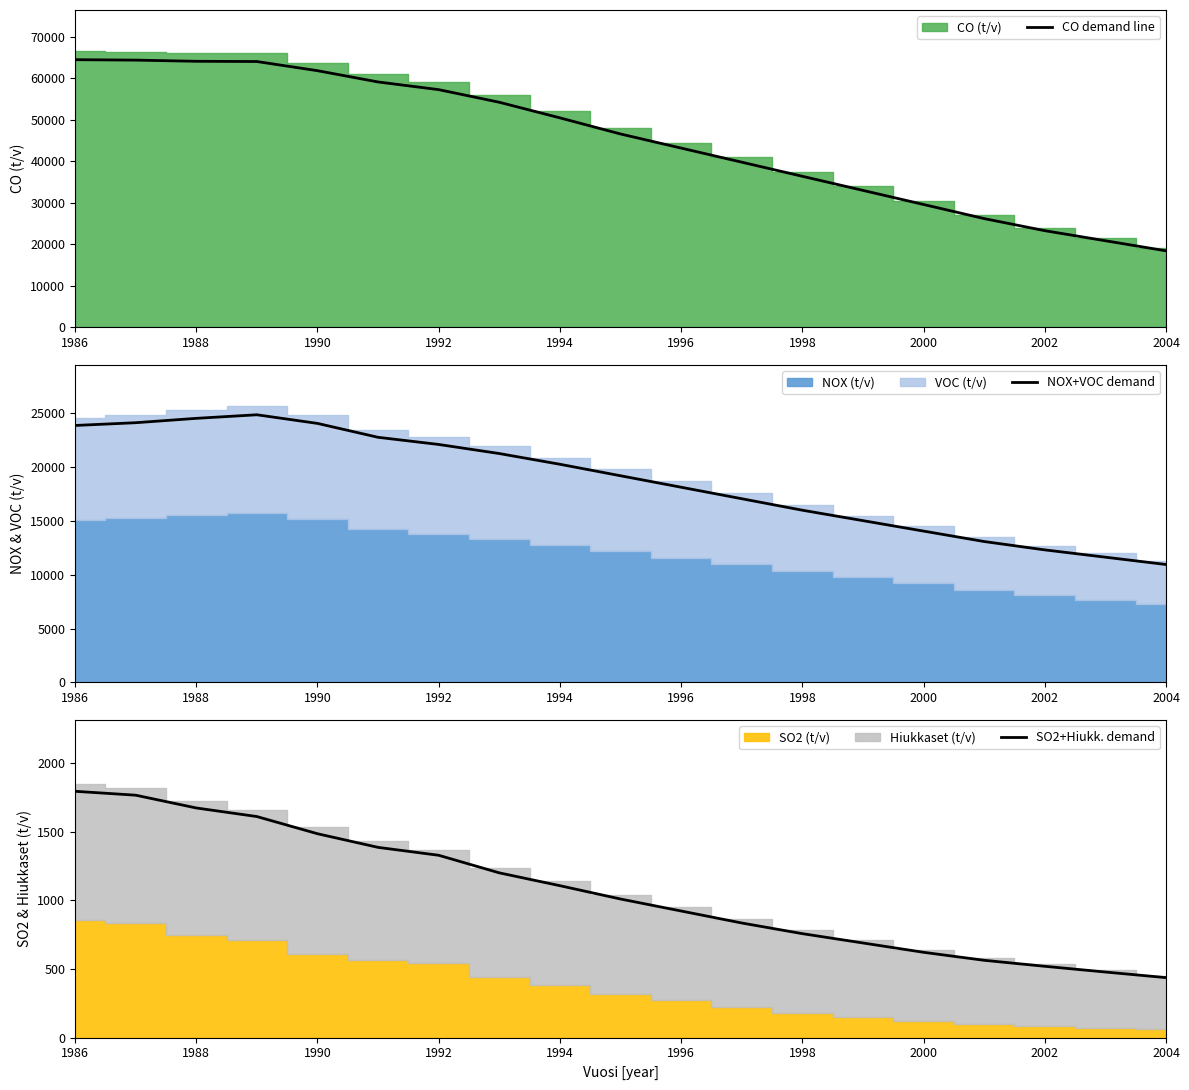

True or false: SO2+Hiukk. demand and CO demand line cross at least once.

False